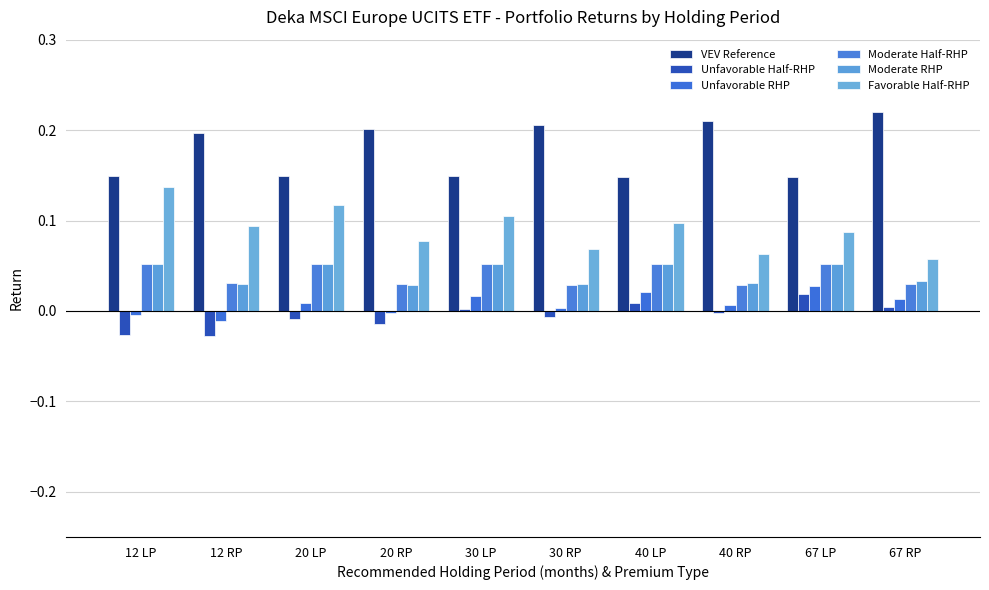

Which series has the largest total across all categories?

VEV Reference